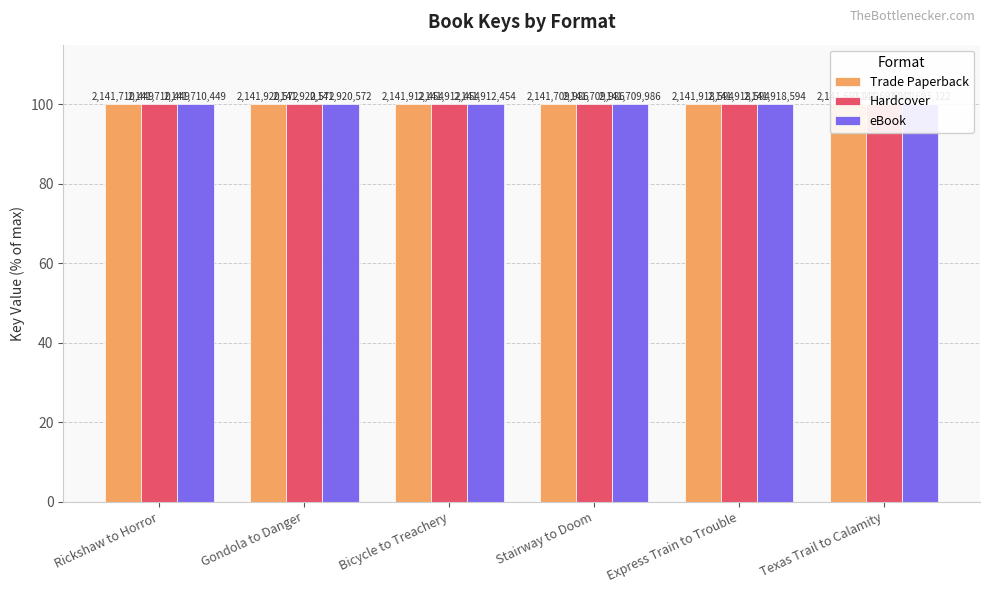

At how many categories does at least one series exceed 99?

6